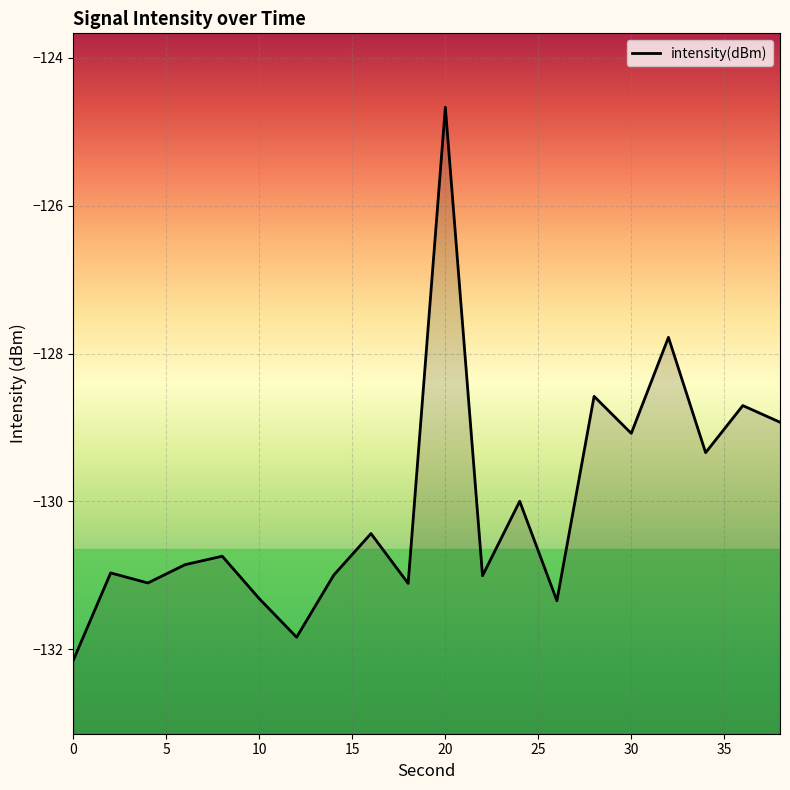

How many data points are less than -130?

12